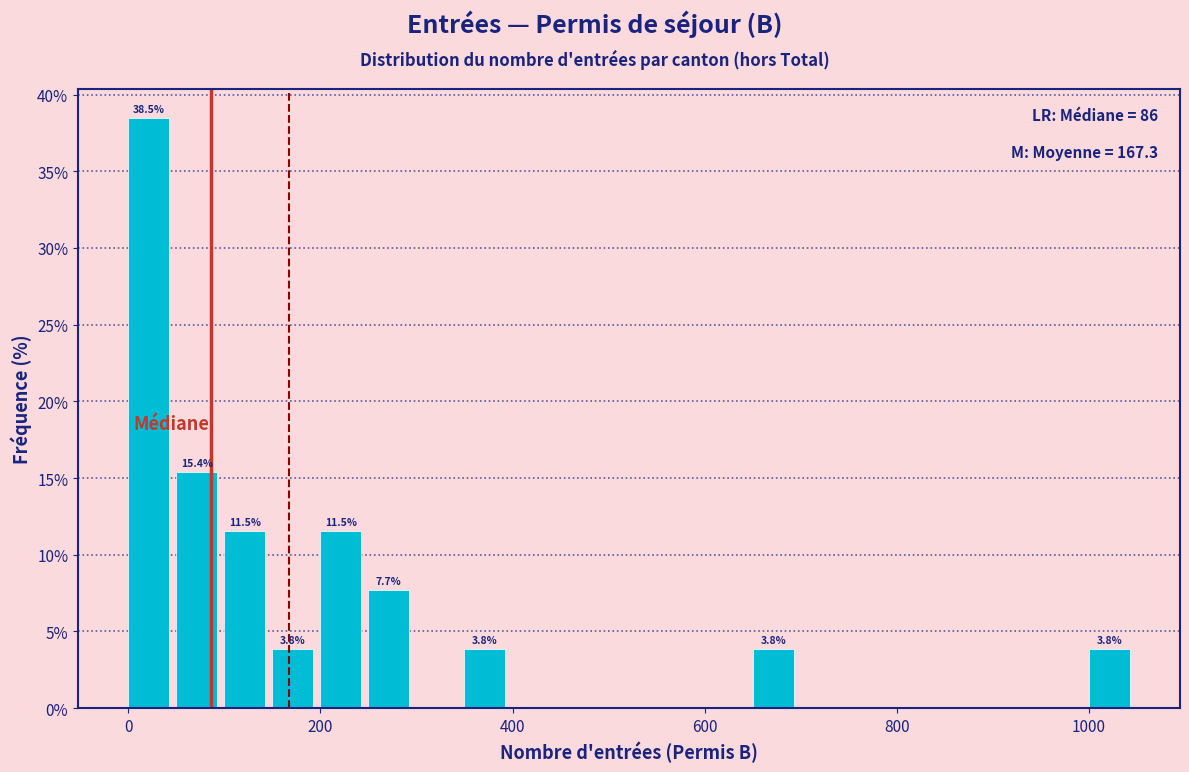

Read against the x-axis, roughly where is the centre of the tallest bar?

20